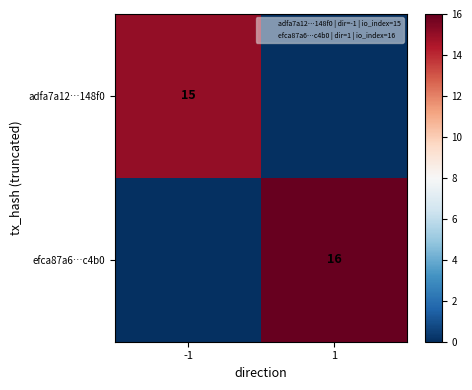

What is the greatest value displayed?

16